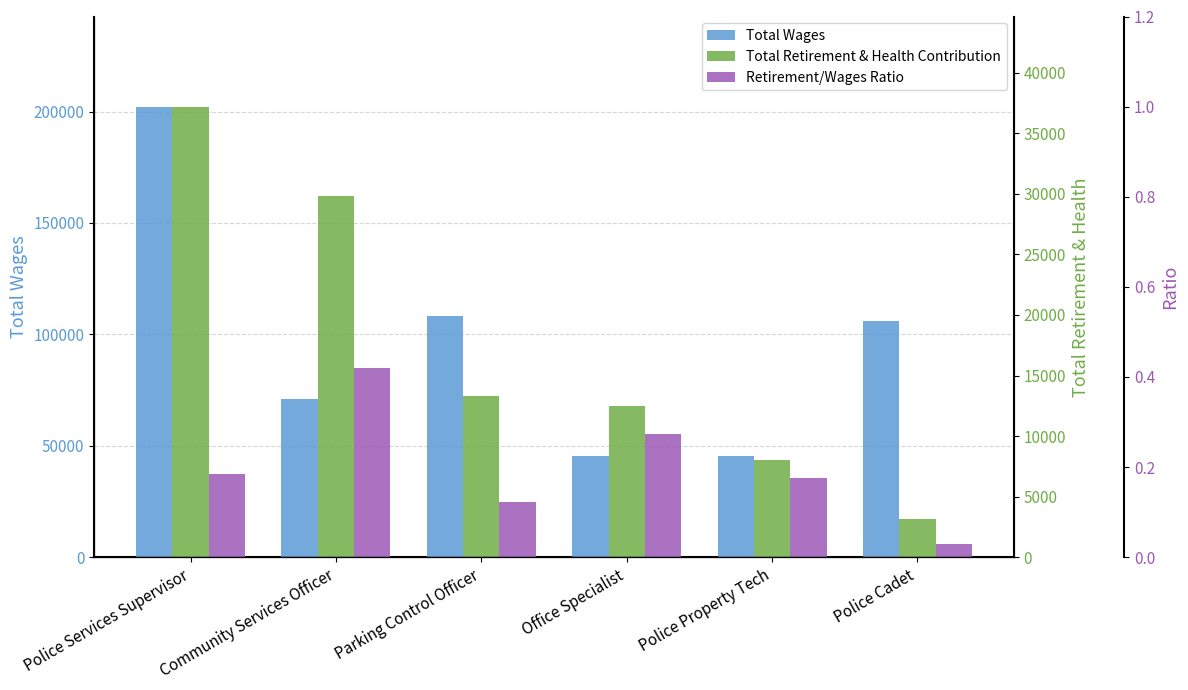

Reading left to right, list all the values displayed in this chart.

Total Wages: Police Services Supervisor=202228.0	Community Services Officer=70838.0	Parking Control Officer=108202.0	Office Specialist=45621.0	Police Property Tech=45551.0	Police Cadet=105806.0
Total Retirement & Health Contribution: Police Services Supervisor=37202.0	Community Services Officer=29819.0	Parking Control Officer=13340.0	Office Specialist=12485.0	Police Property Tech=8004.0	Police Cadet=3169.0
Retirement/Wages Ratio: Police Services Supervisor=0.2	Community Services Officer=0.4	Parking Control Officer=0.1	Office Specialist=0.3	Police Property Tech=0.2	Police Cadet=0.0